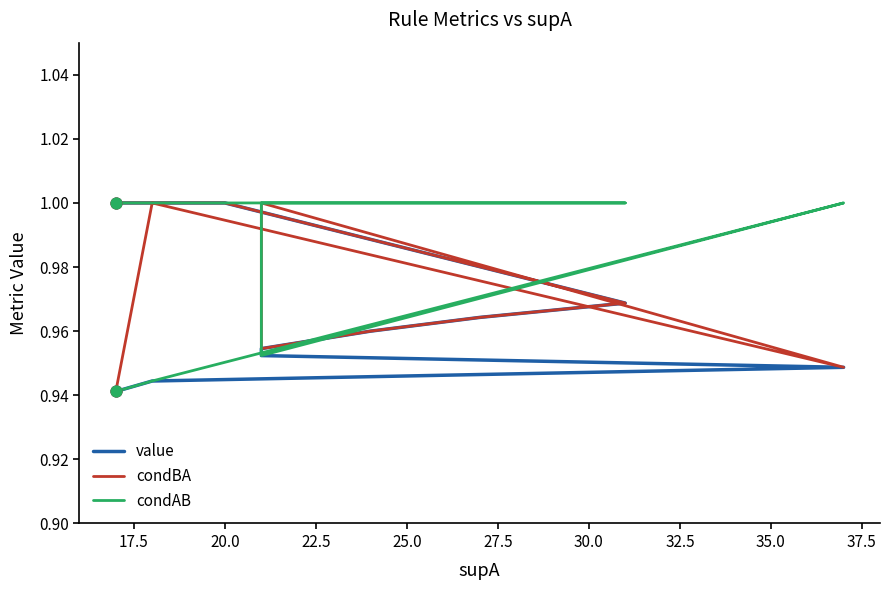

At how many categories does at least one series exceed 0?

19